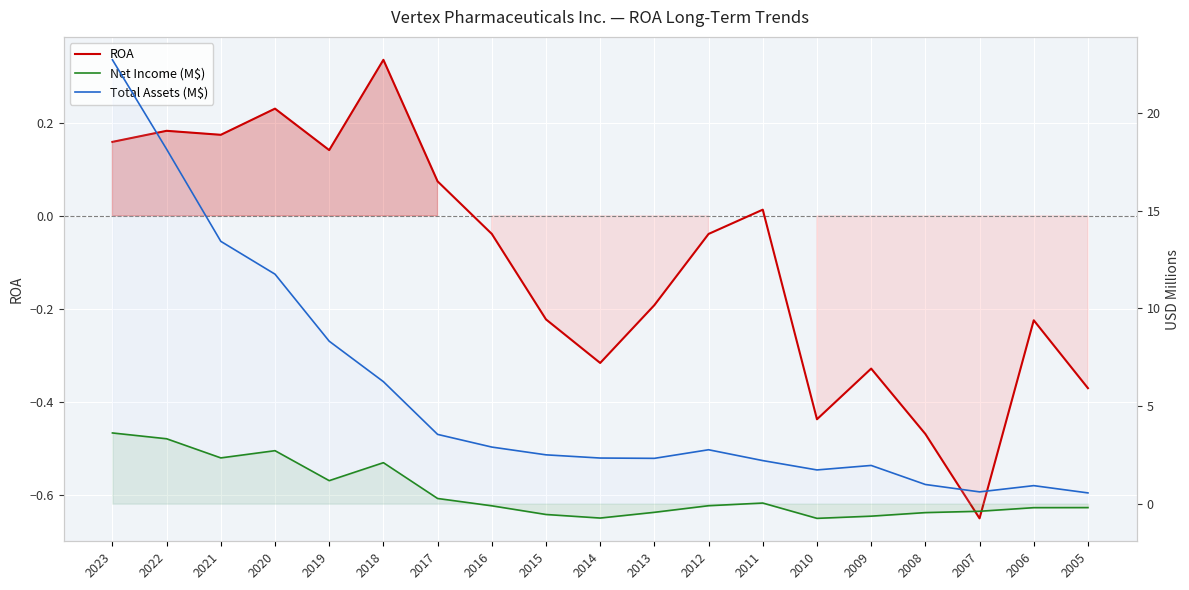

How many data points in ROA are less than 0?

11